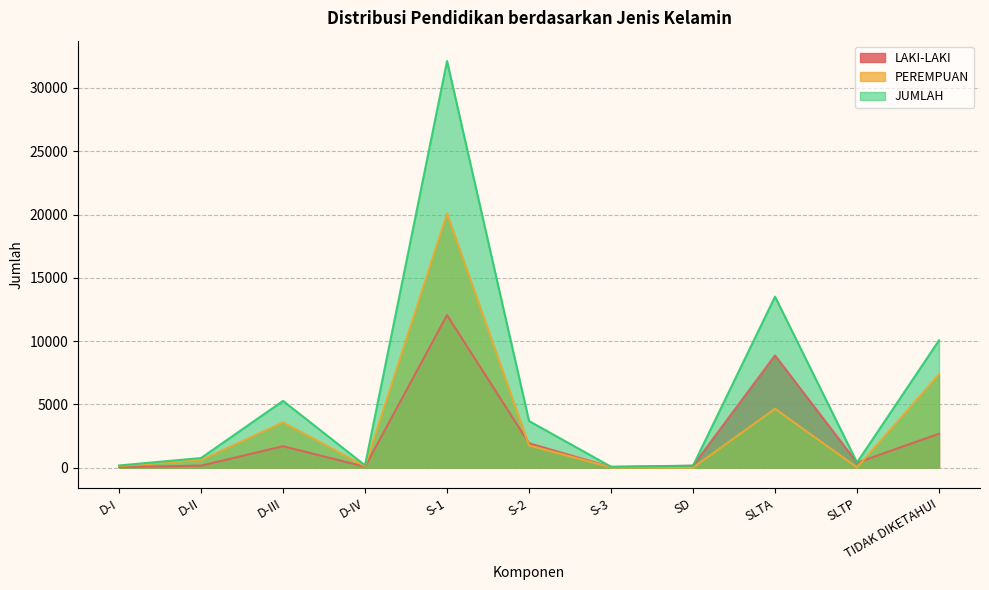

What is the label of the 5th point from the left?

S-1